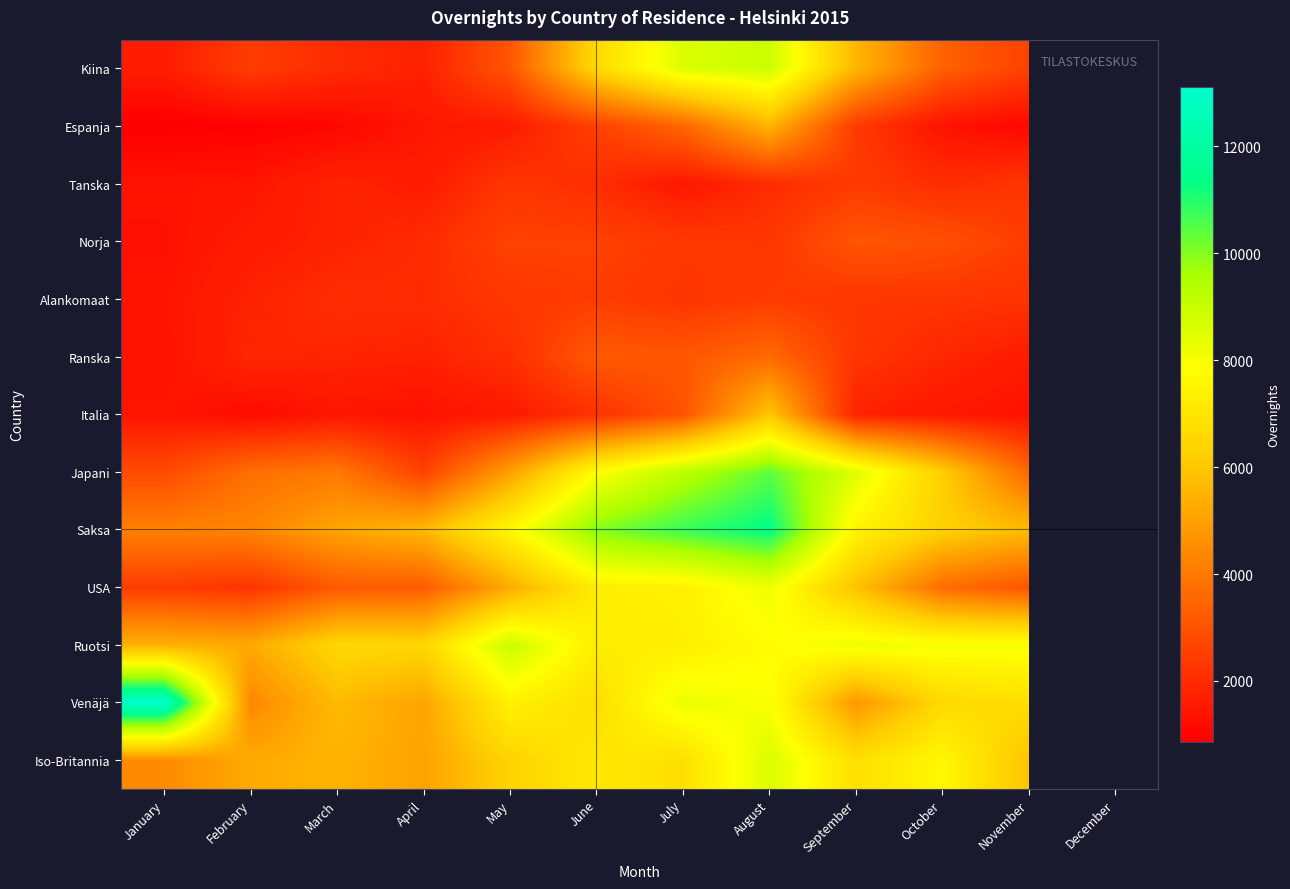

Between June and April, which is larger?

June